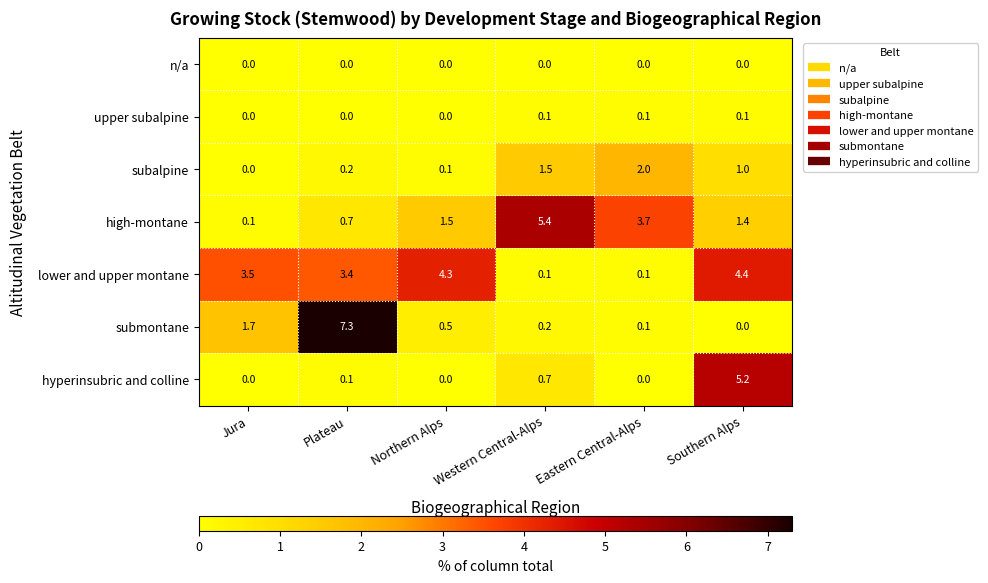

Is the value of n/a at Jura greater than the value of high-montane at Jura?

No